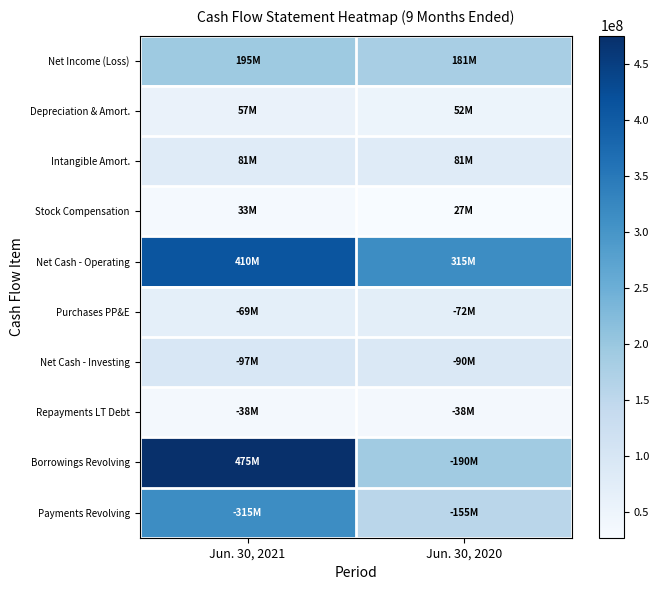

At which category does the chart reach its minimum across all series?

Jun. 30, 2020